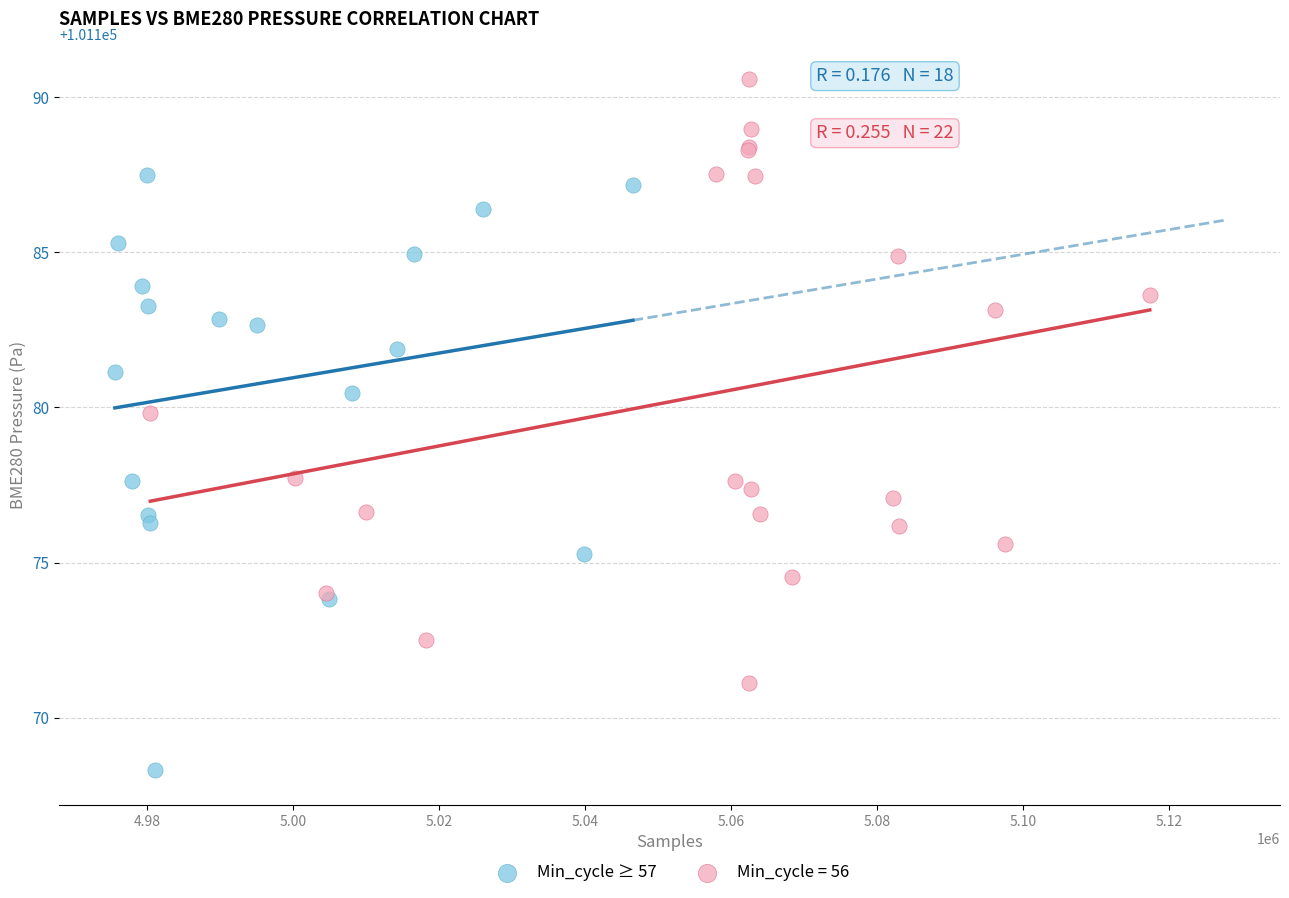

Which series contains the highest Y value?

Min_cycle = 56